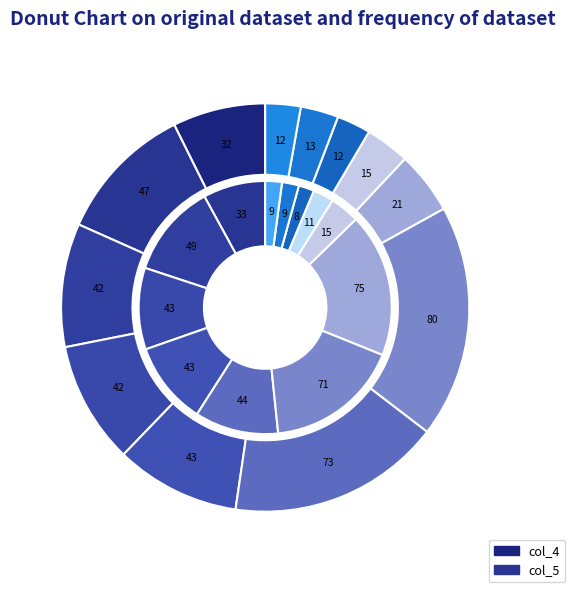

To the nearest percent, what portion does 01:00 represent?

7%